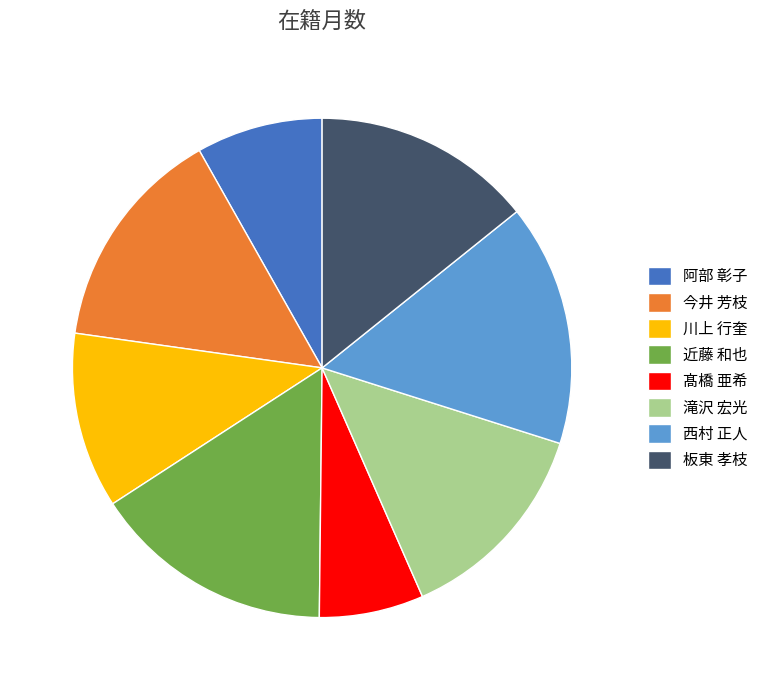

Does 阿部 彰子 represent more than half of the total?

No